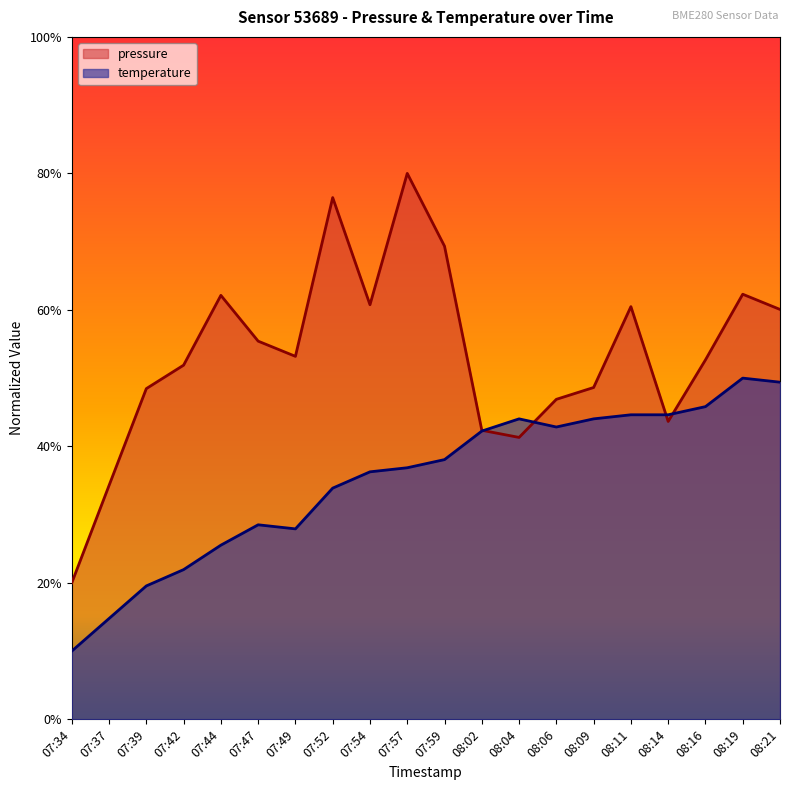

Does the chart have visible grid lines?

No